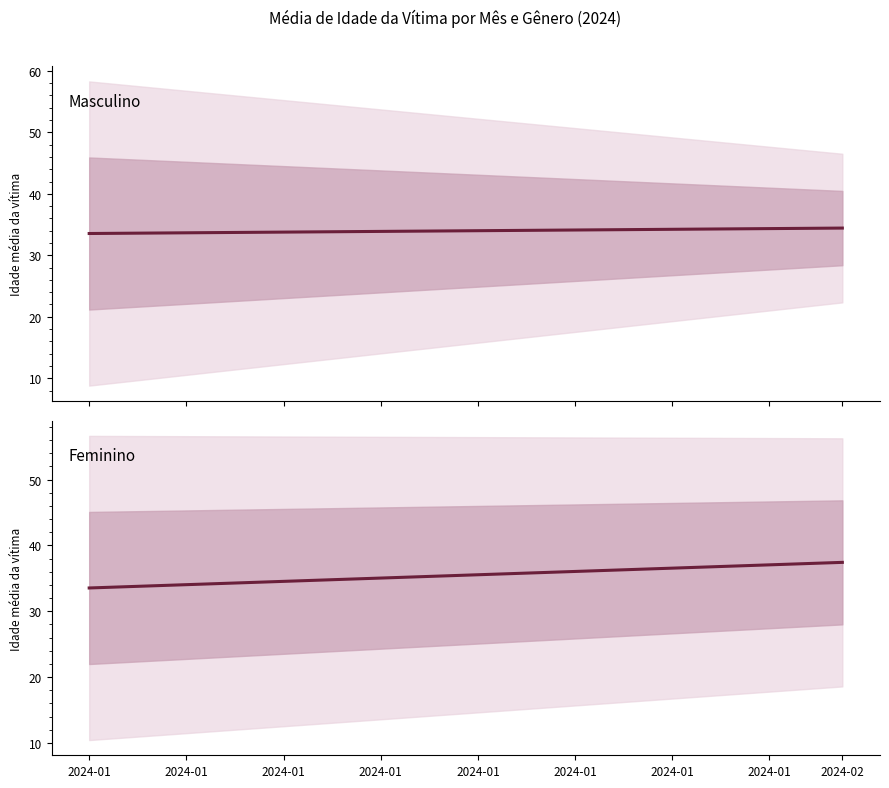

What is the sum of the Feminino values at 2024-01 and 2024-02?

71.0